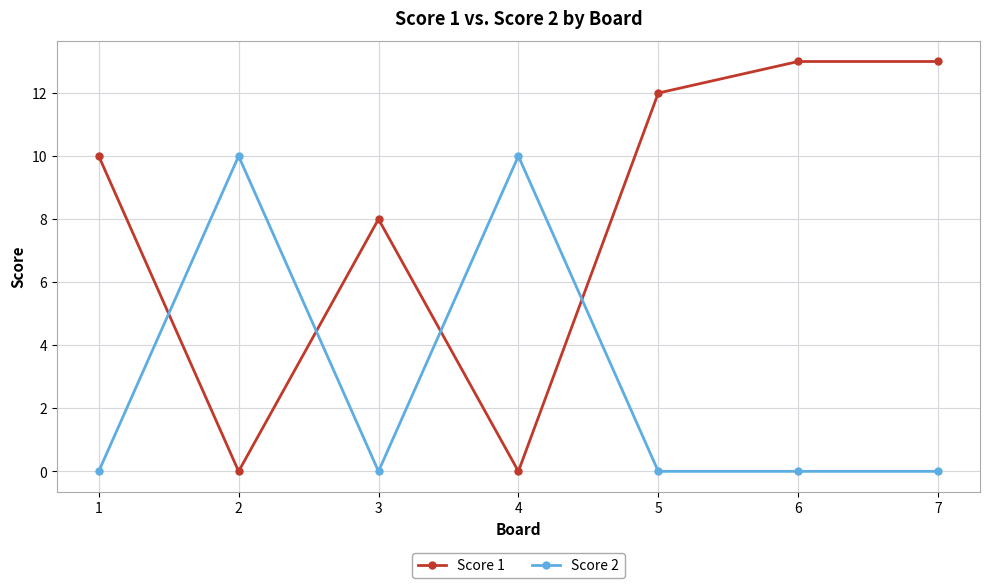

True or false: Score 2 and Score 1 cross at least once.

True